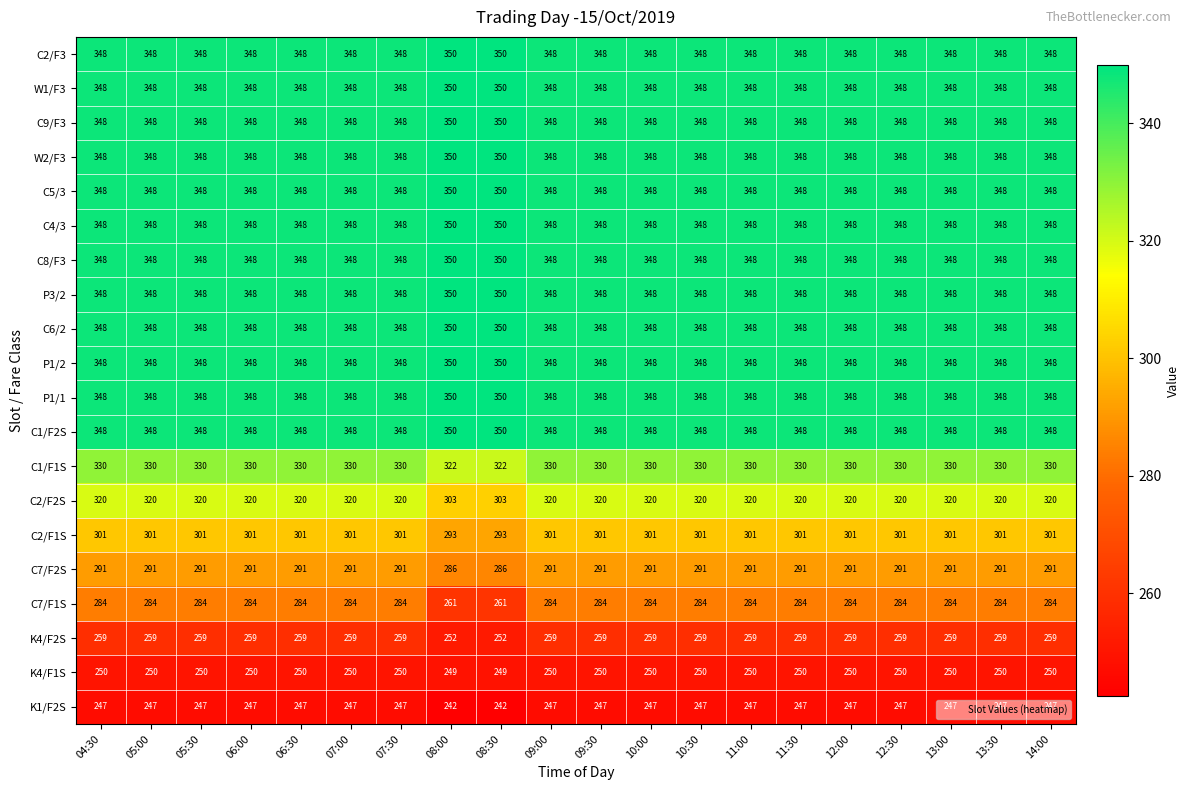

The value of C1/F2S at 10:00 is 348. True or false?

True